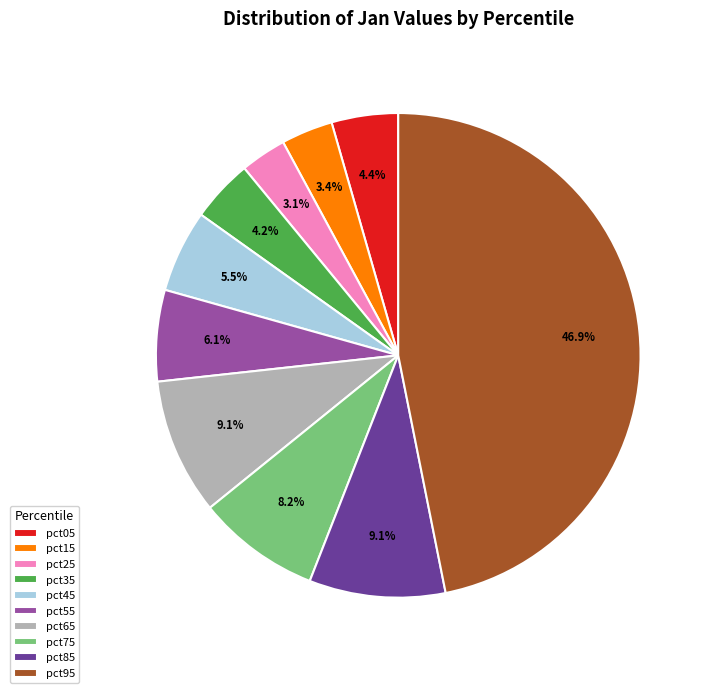

To the nearest percent, what percentage of the pie is pct85?

9%